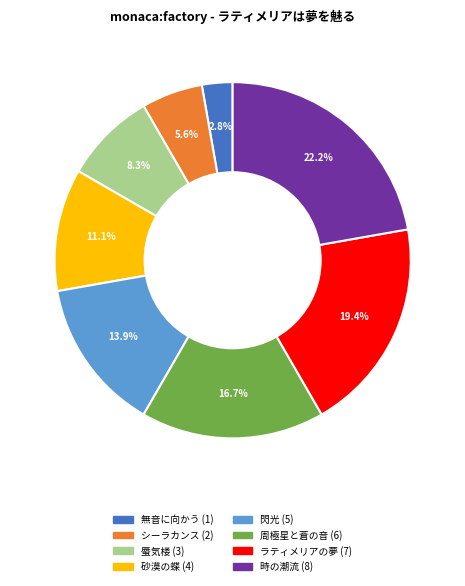

Does 砂漠の蝶 account for over 50% of the chart?

No